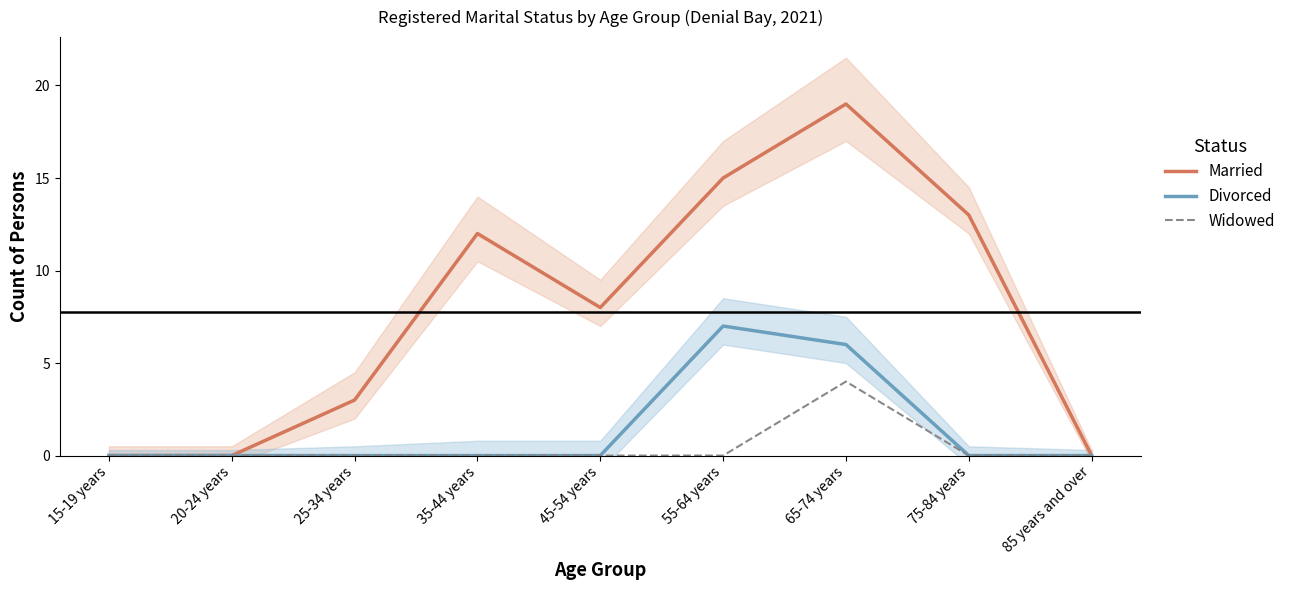

True or false: Married and Widowed intersect in this chart.

False